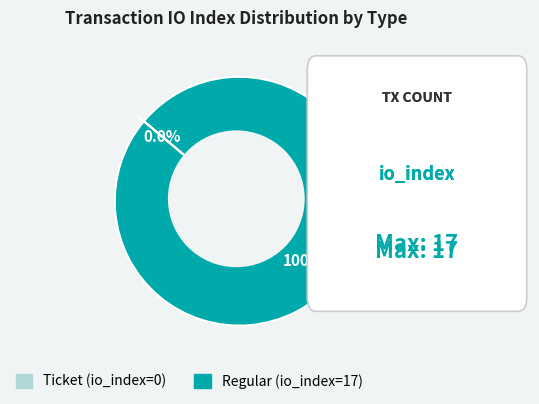

Is it true that Regular (io_index=17) is 99% of the pie?

False